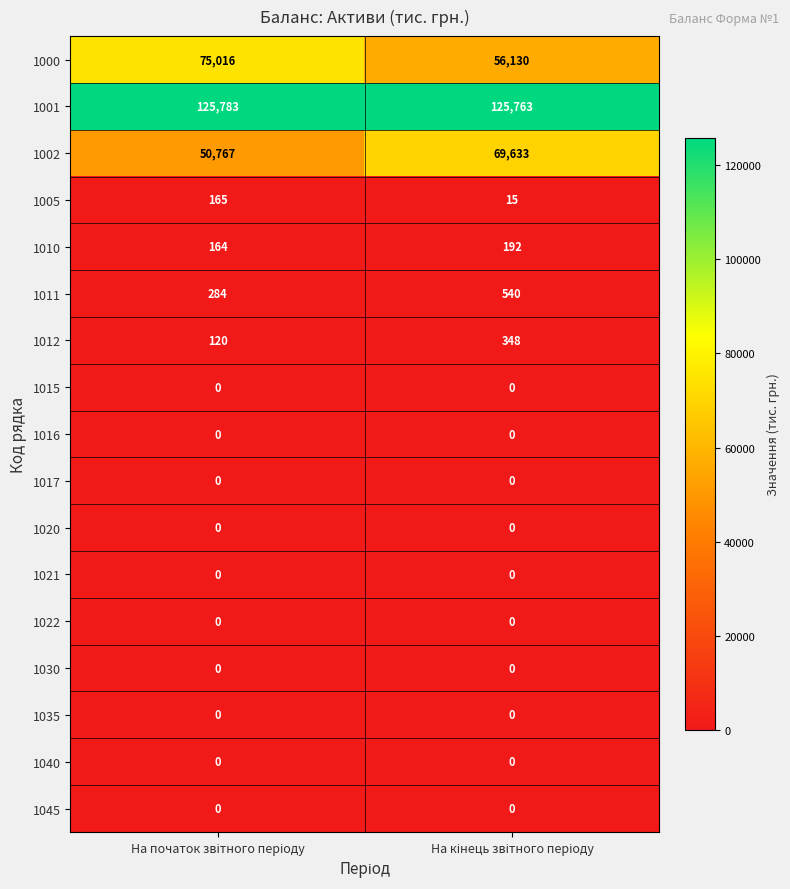

Which series has the largest total across all categories?

1001